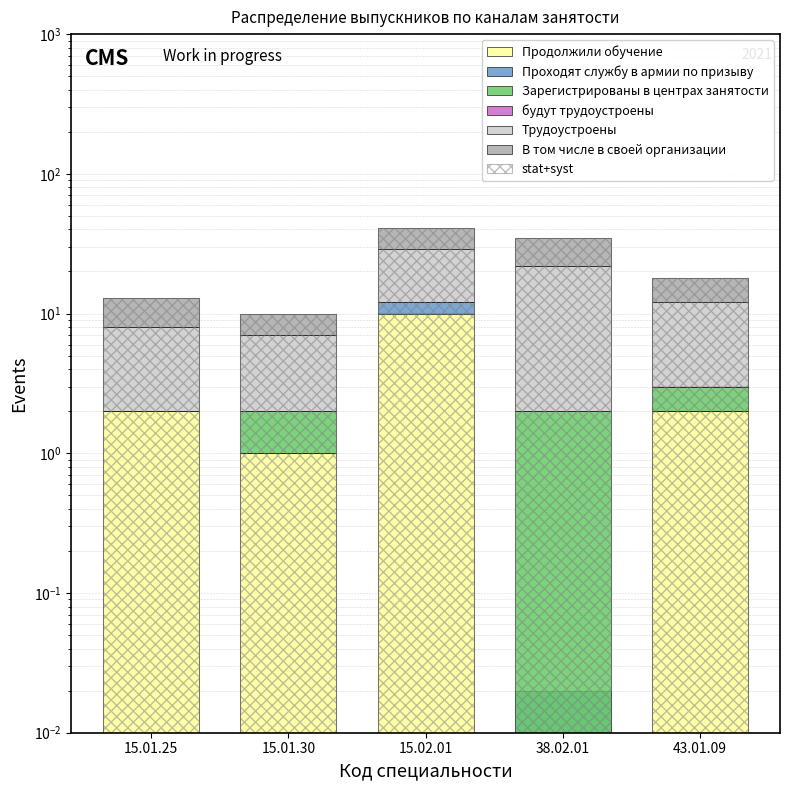

Reading left to right, what are all the values shown in this chart?

Продолжили обучение: 2.0	1.0	10.0	0.0	2.0
Проходят службу в армии по призыву: 0.0	0.0	2.0	0.0	0.0
Зарегистрированы в центрах занятости: 0.0	1.0	0.0	2.0	1.0
Трудоустроены: 6.0	5.0	17.0	20.0	9.0
В том числе в своей организации: 5.0	3.0	12.0	13.0	6.0